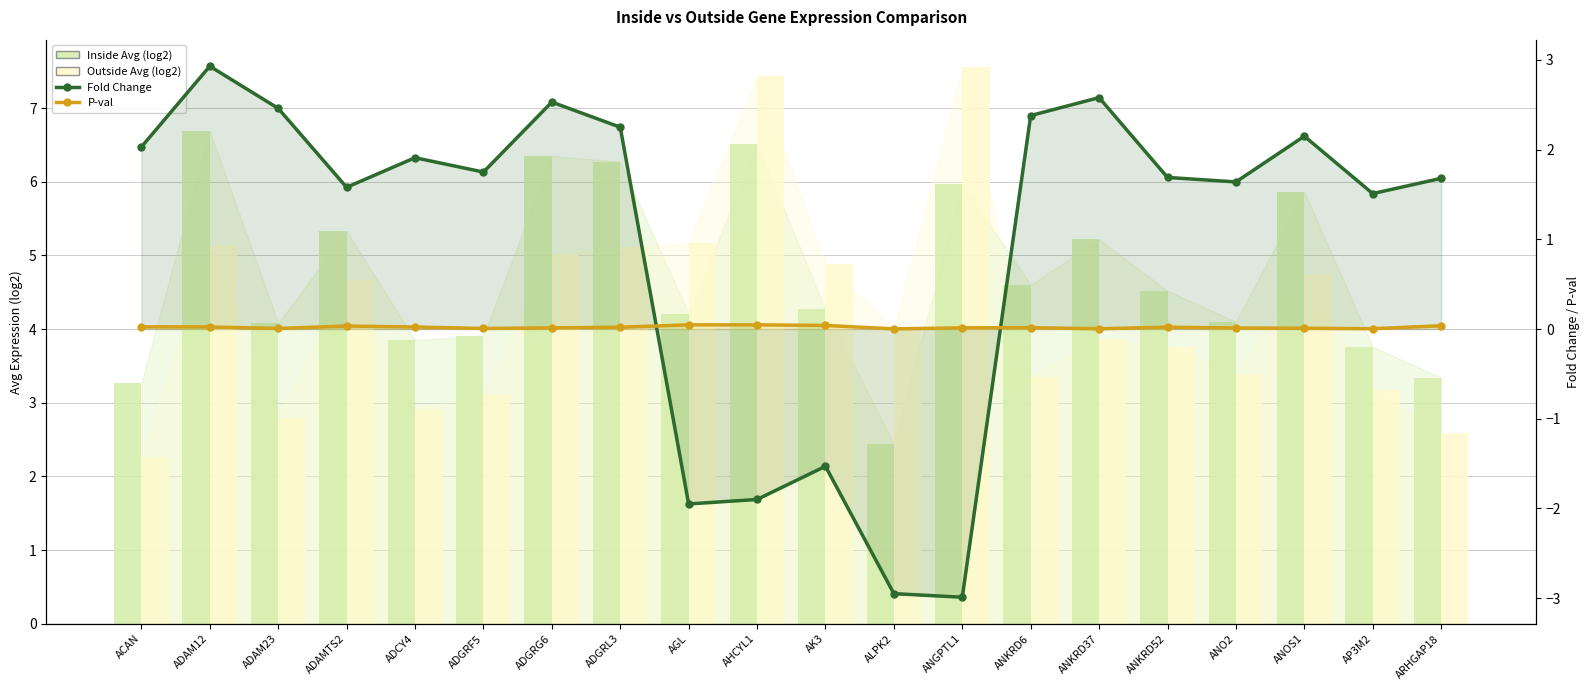

Read the Fold Change value at AK3.

-1.5